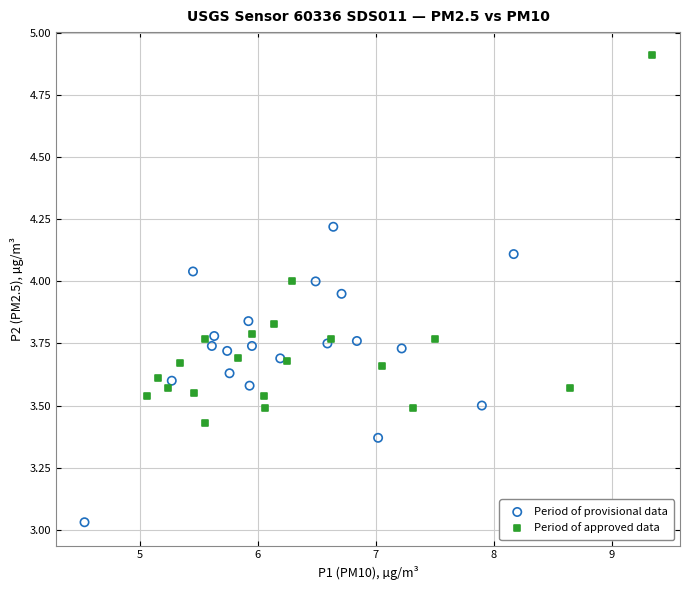

Which series reaches the maximum Y coordinate?

Period of approved data